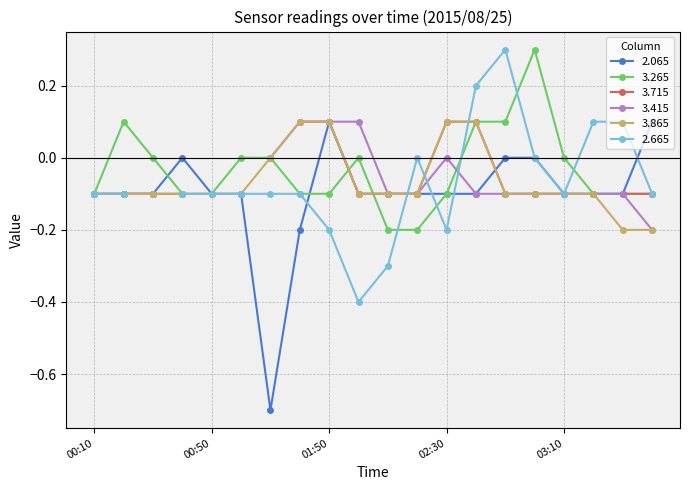

Count the 3.265 values in the range 0 to 1.

9